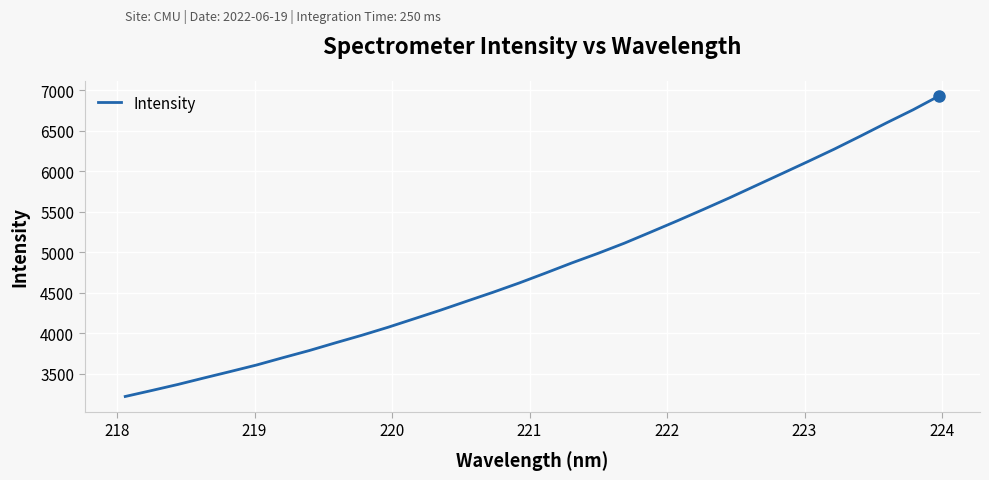

Does the chart display data point markers on the line(s)?

No